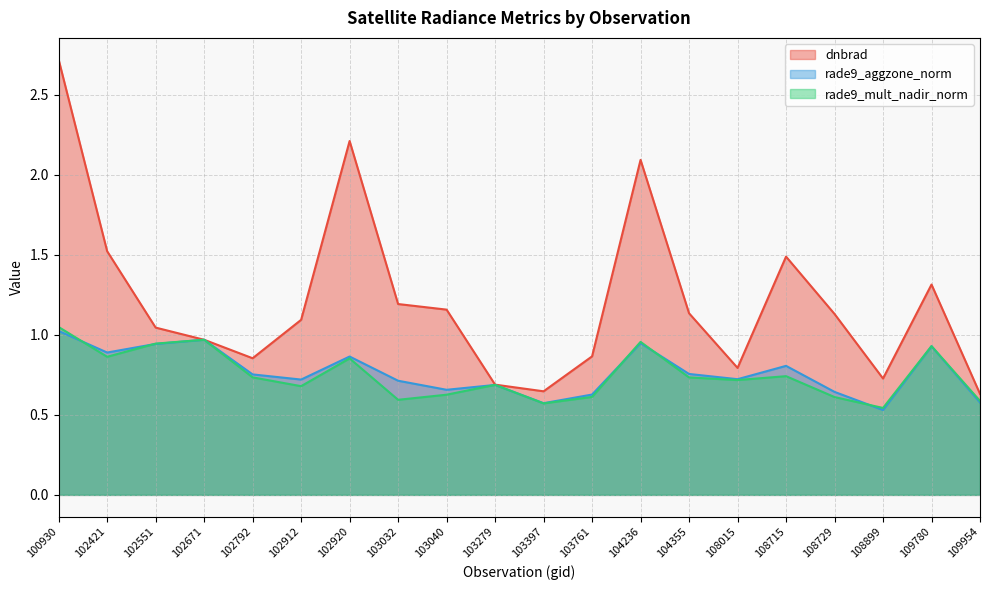

Read the dnbrad value at 104355.

1.1